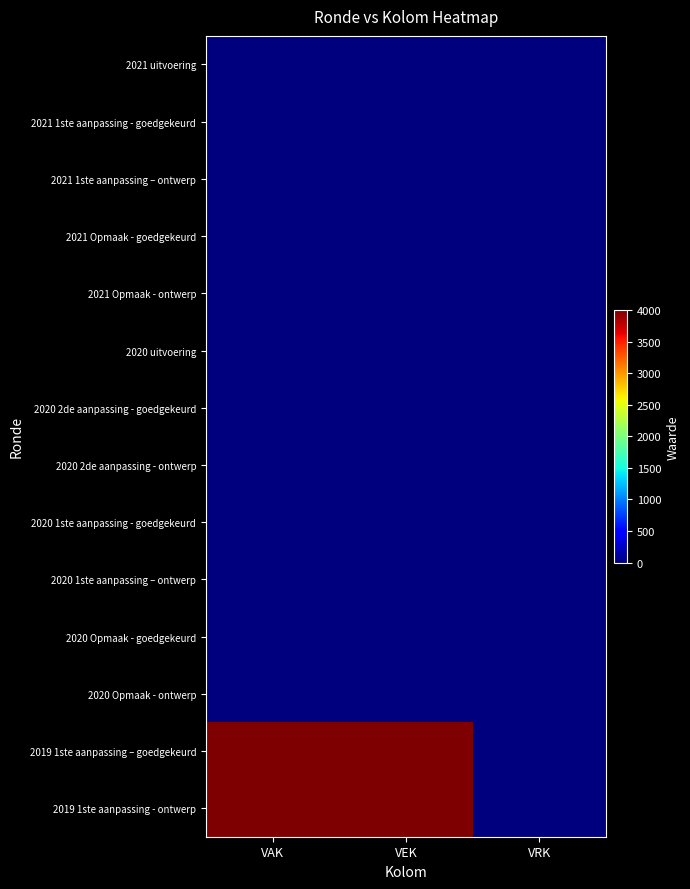

What is the maximum value shown in the chart?

4000